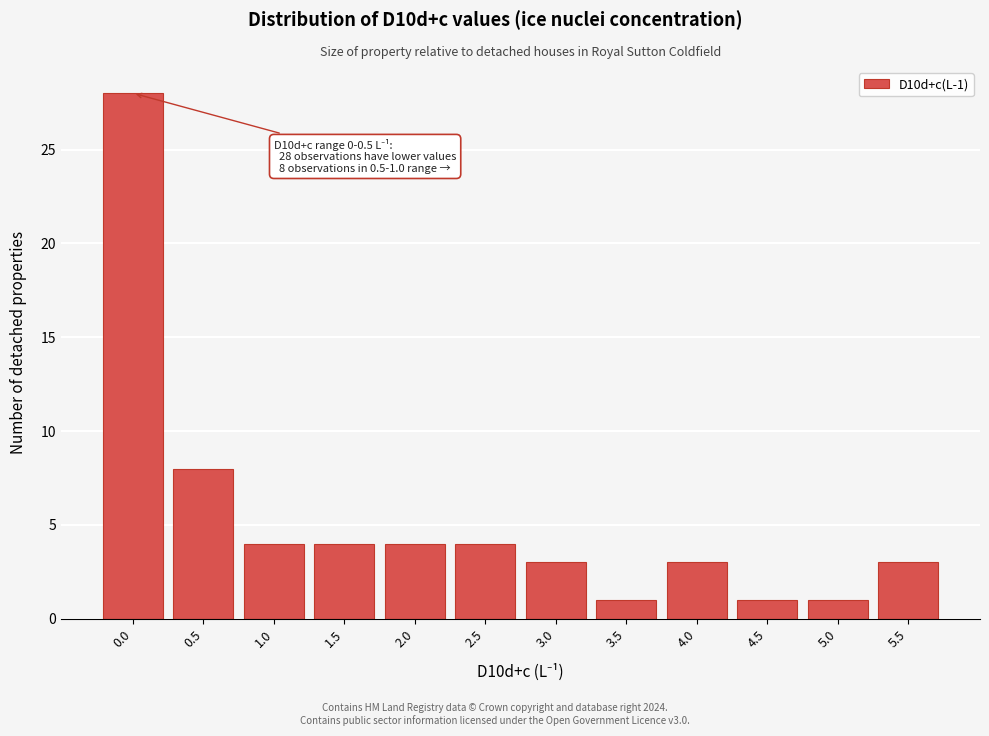

Reading left to right, transcribe all the data shown in this chart.

28	8	4	4	4	4	3	1	3	1	1	3